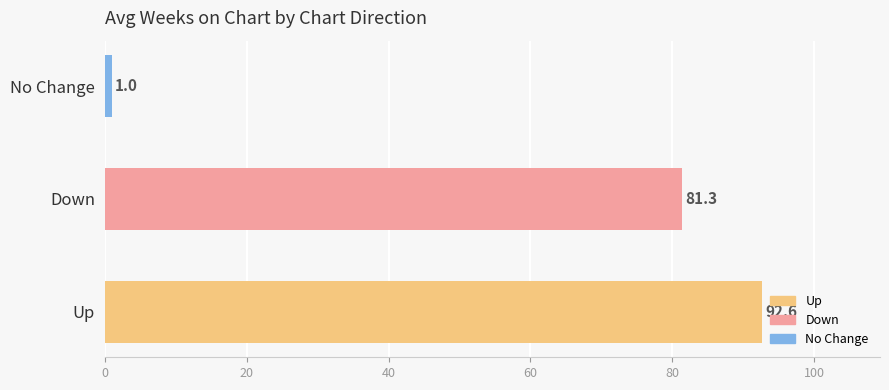

List the labels in order of value, smallest first.

No Change, Down, Up